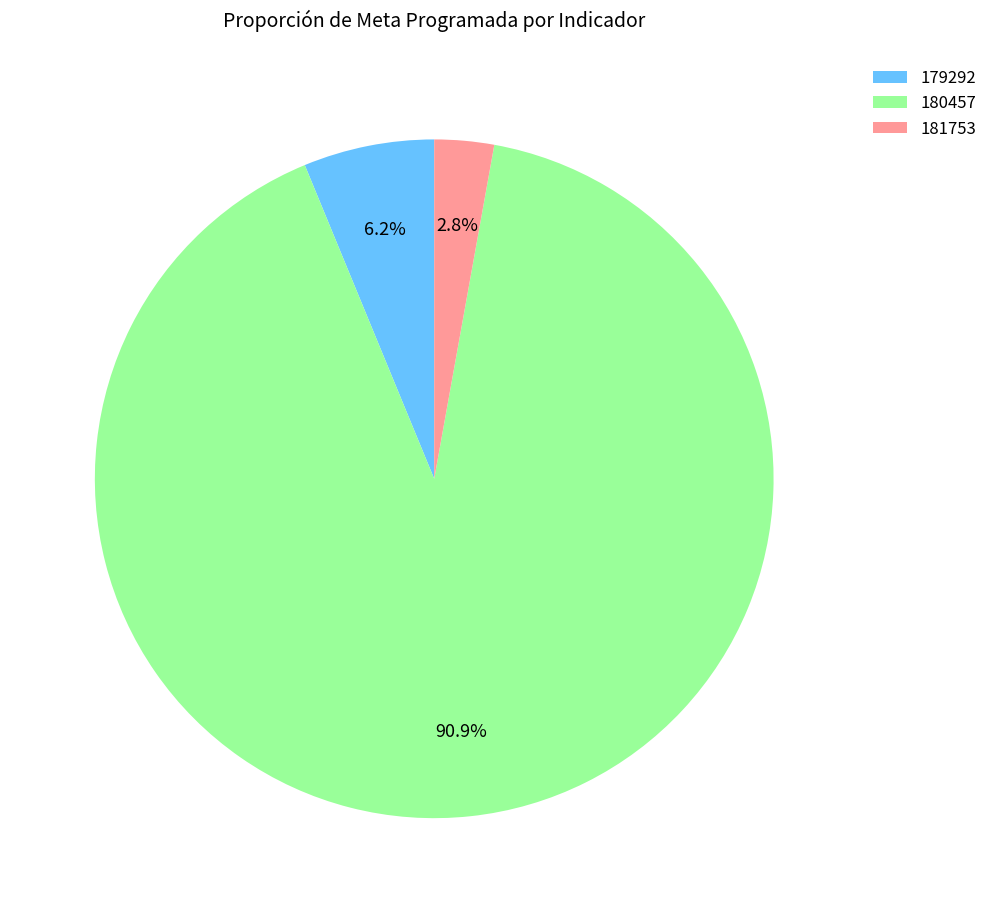

Is 179292 the majority of the pie?

No